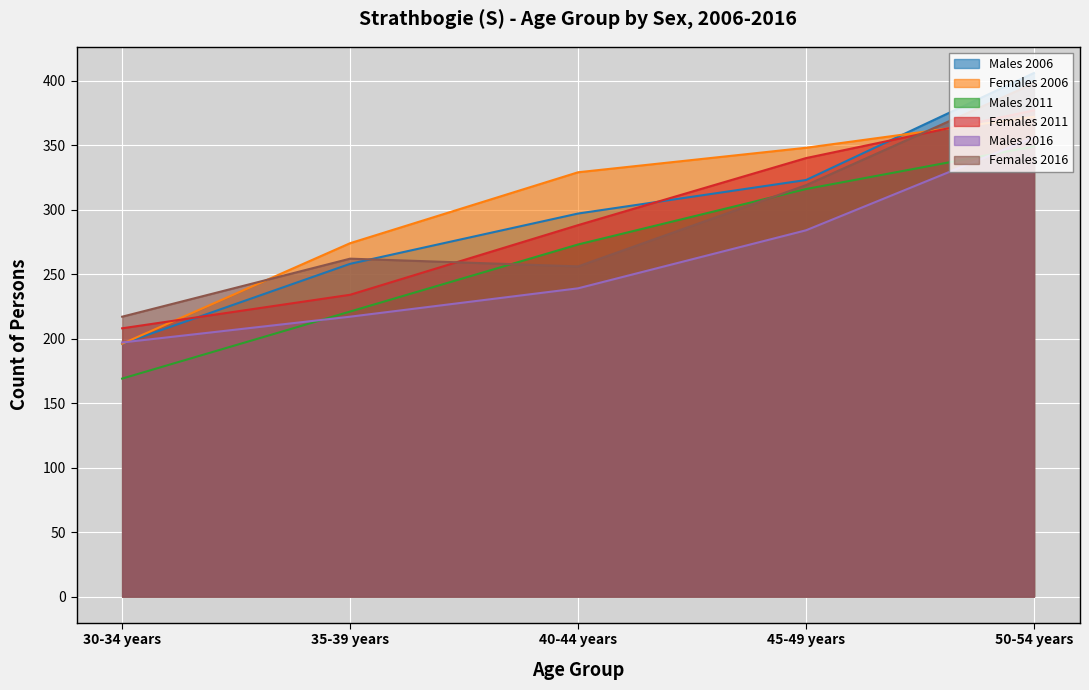

Which has a higher value, 40-44 years or 45-49 years?

45-49 years